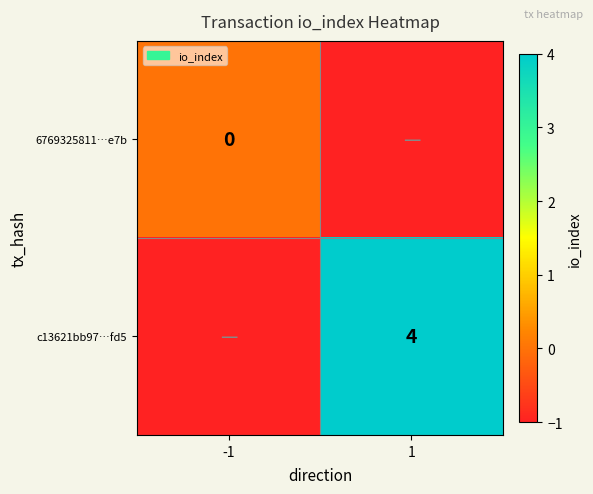

The value of c13621bb97…fd5 at 1 is 7. True or false?

False